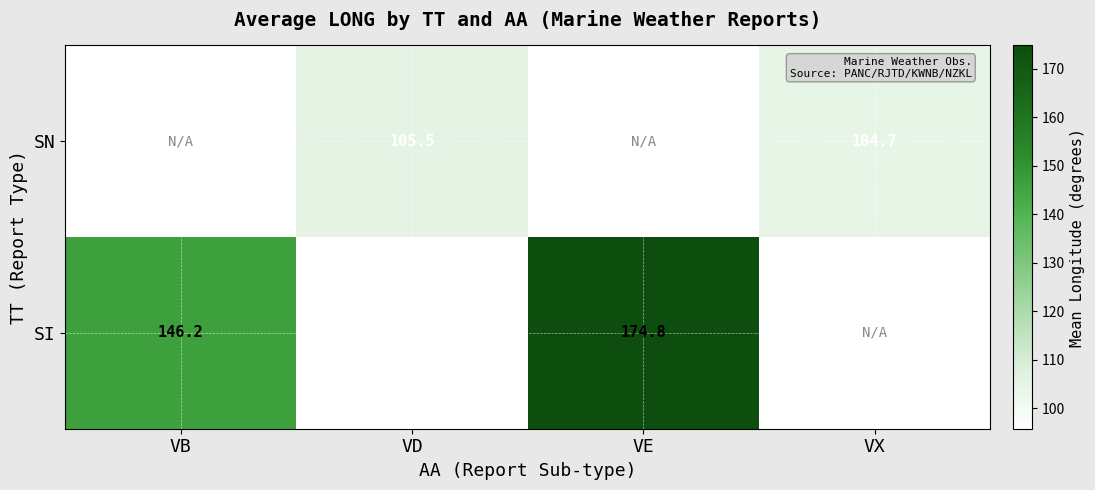

Is it true that SI equals 216.4 at VB?

False